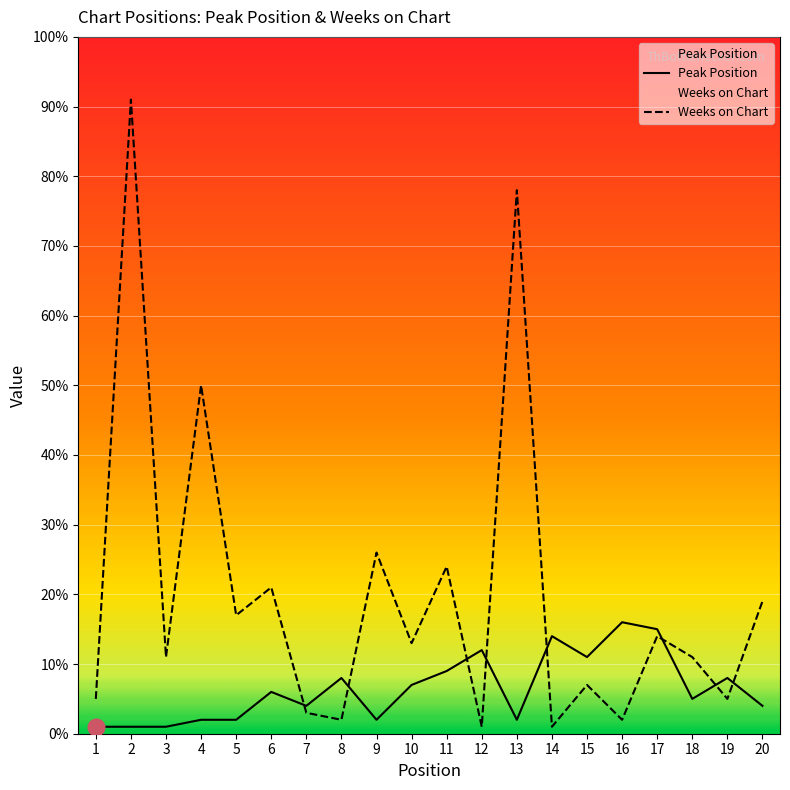

What is the value of the Peak Position point at the 3rd from the left?

1